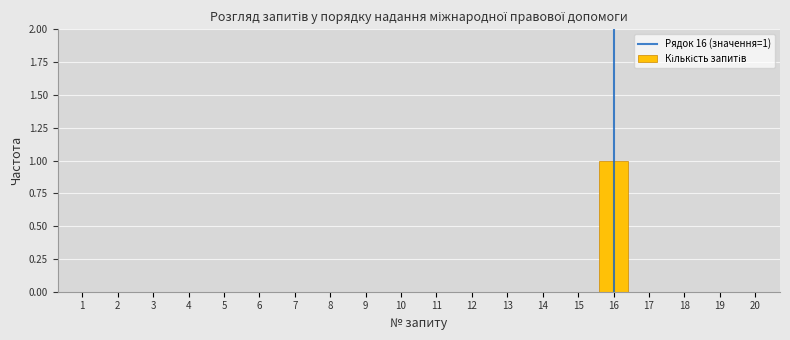

Reading right to left, what are all the values shown in this chart?

20=0	19=0	18=0	17=0	16=1	15=0	14=0	13=0	12=0	11=0	10=0	9=0	8=0	7=0	6=0	5=0	4=0	3=0	2=0	1=0